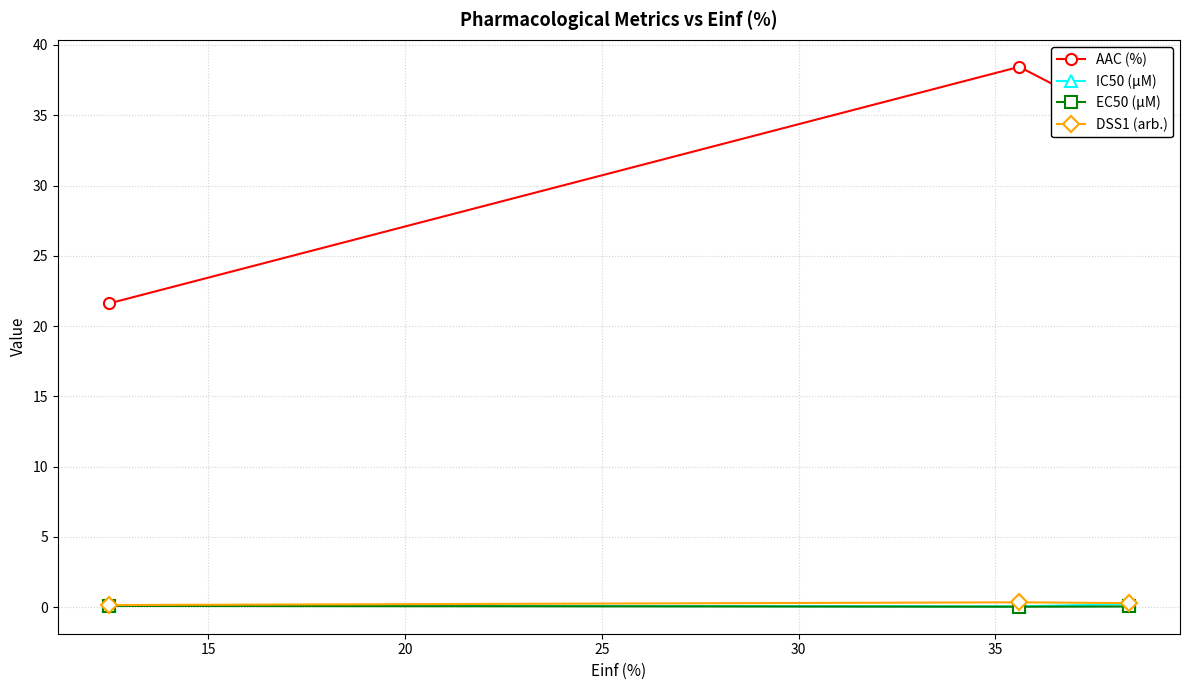

How many DSS1 (arb.) values are between 0 and 1?

3